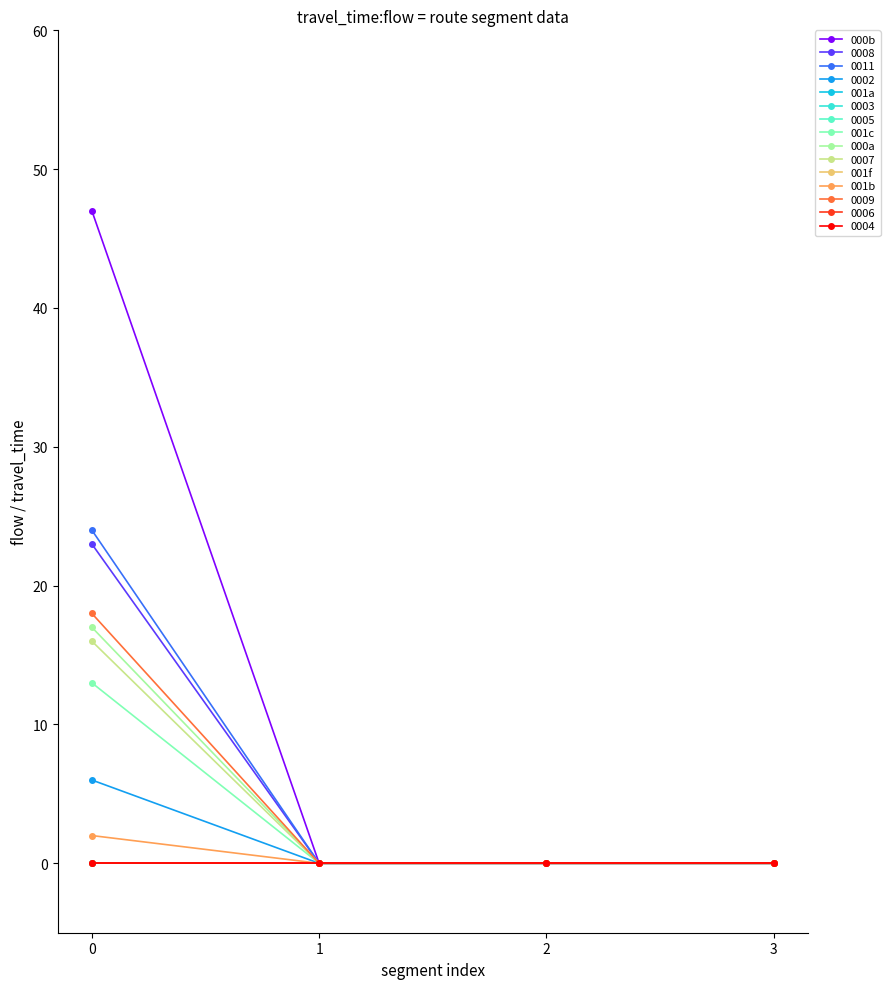

Is this an area chart (filled region under the line)?

No